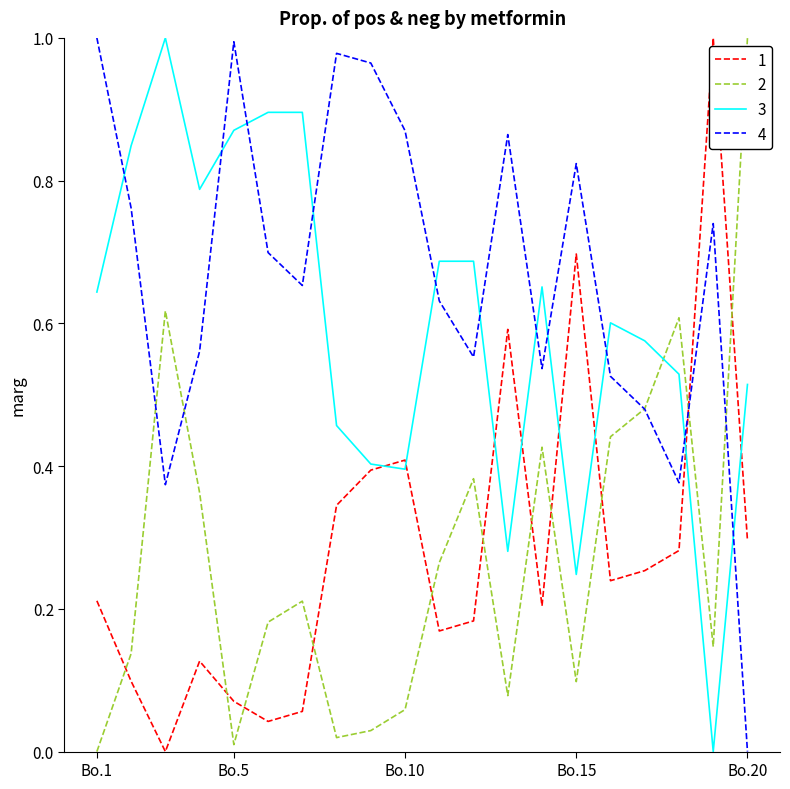

What are all the series names shown in the legend?

1, 2, 3, 4